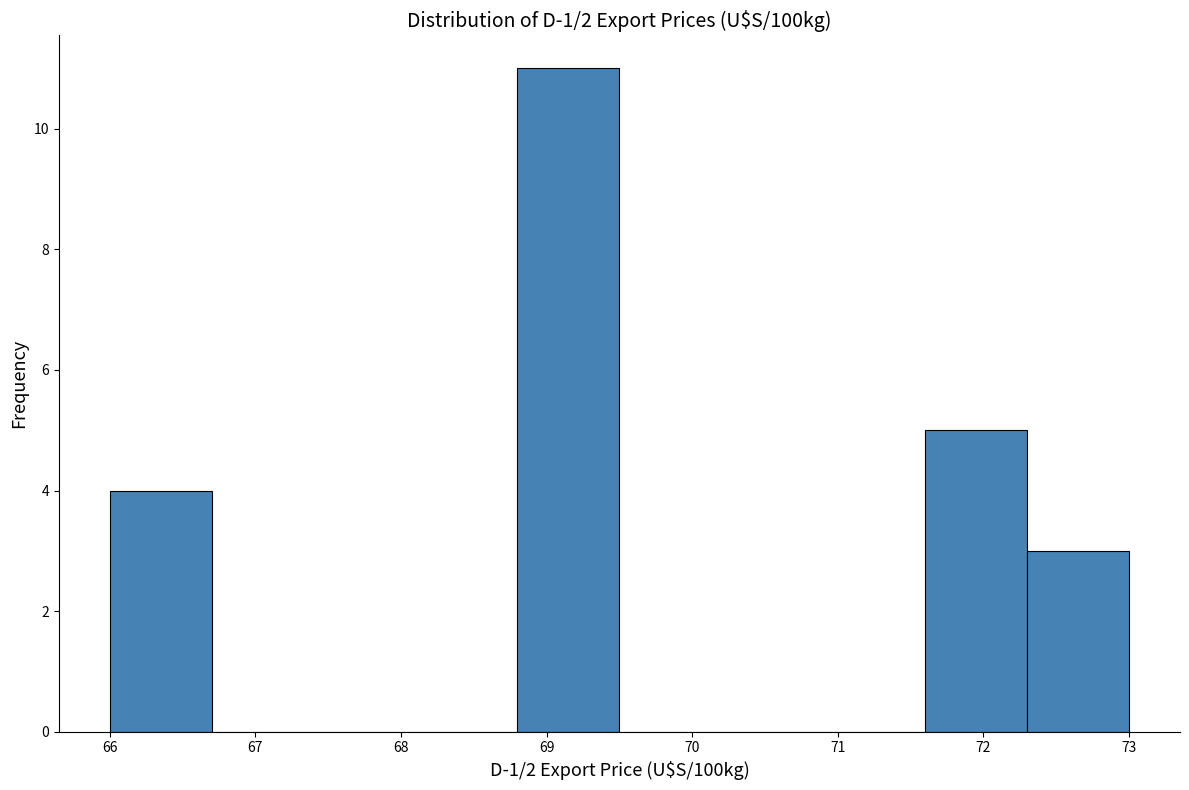

Over which range of the x-axis is the bar tallest?

68.8 to 69.5